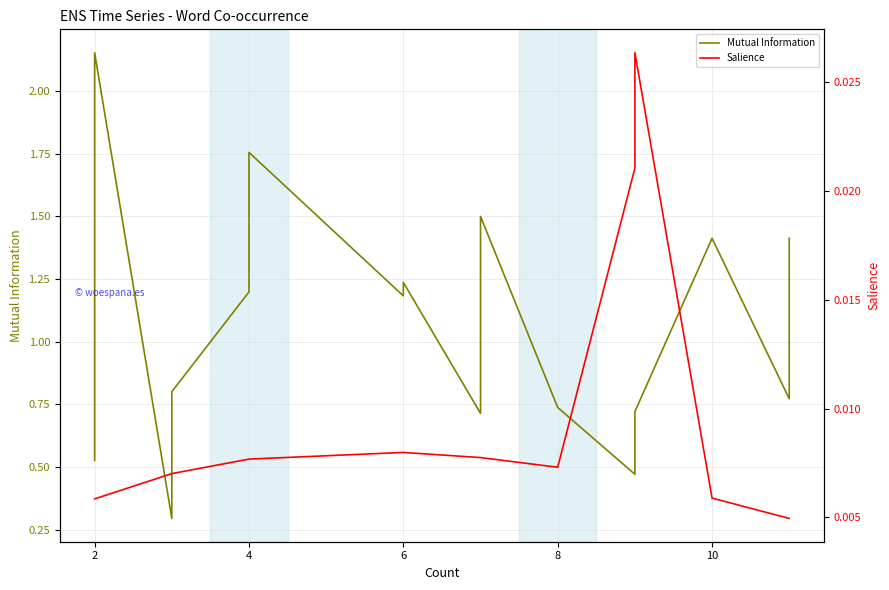

What are all the series names shown in the legend?

Mutual Information, Salience